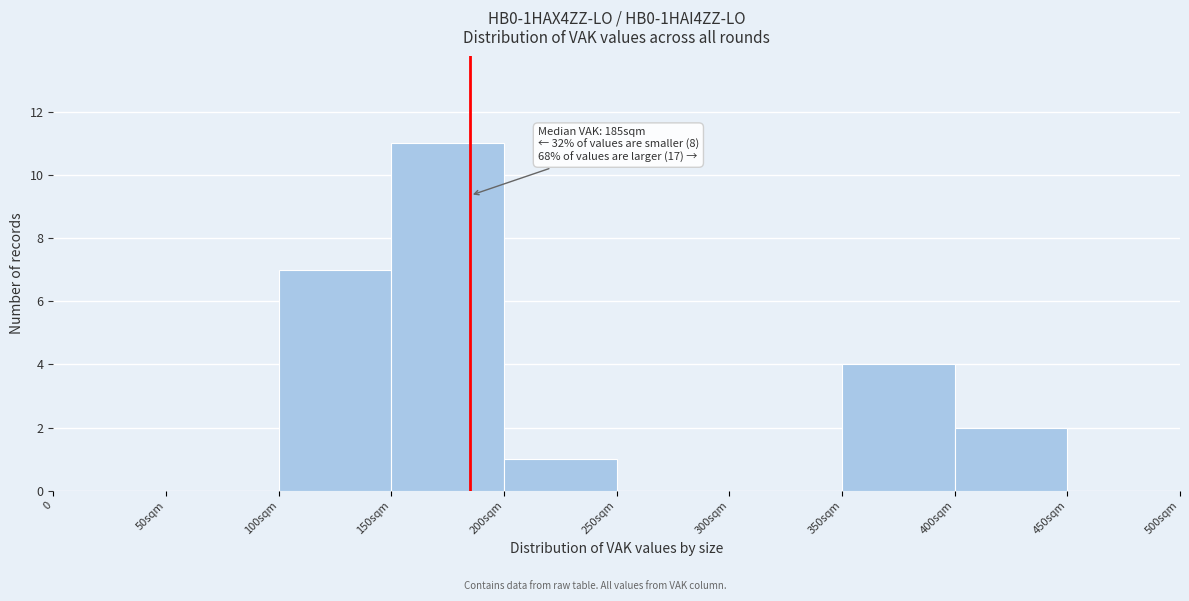

Reading left to right, transcribe all the data shown in this chart.

0=0	50sqm=0	100sqm=7	150sqm=11	200sqm=1	250sqm=0	300sqm=0	350sqm=4	400sqm=2	450sqm=0